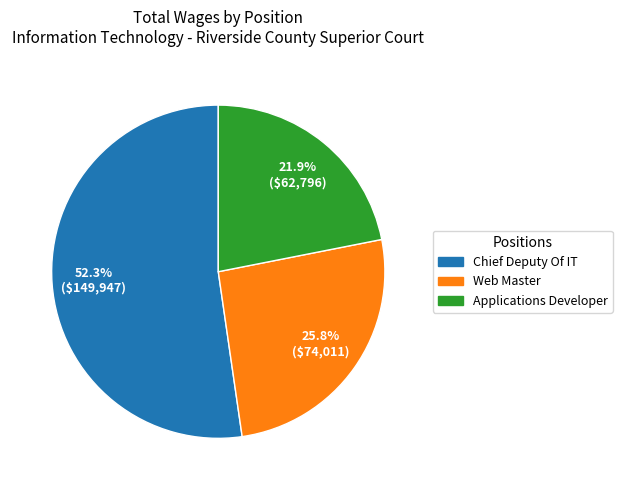

Is there a majority slice in this chart?

Yes